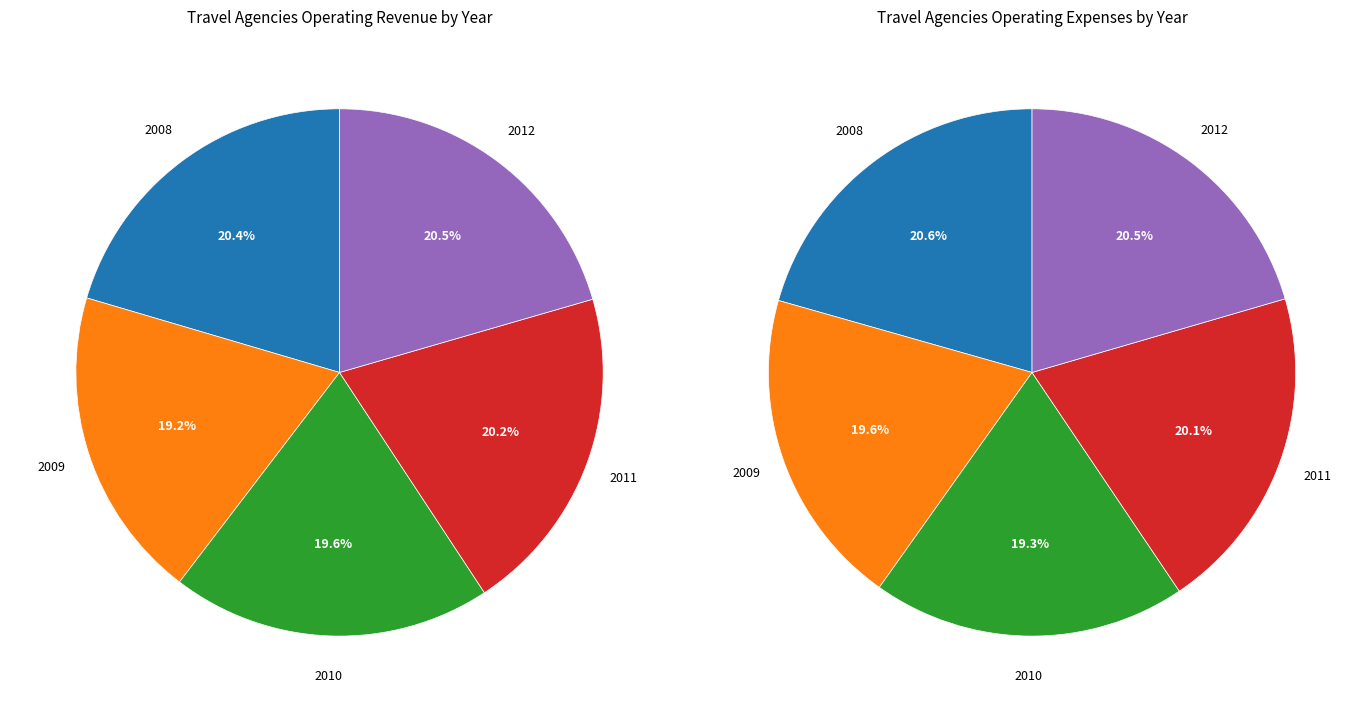

Combined, do 2011 and 2012 account for over 50%?

No